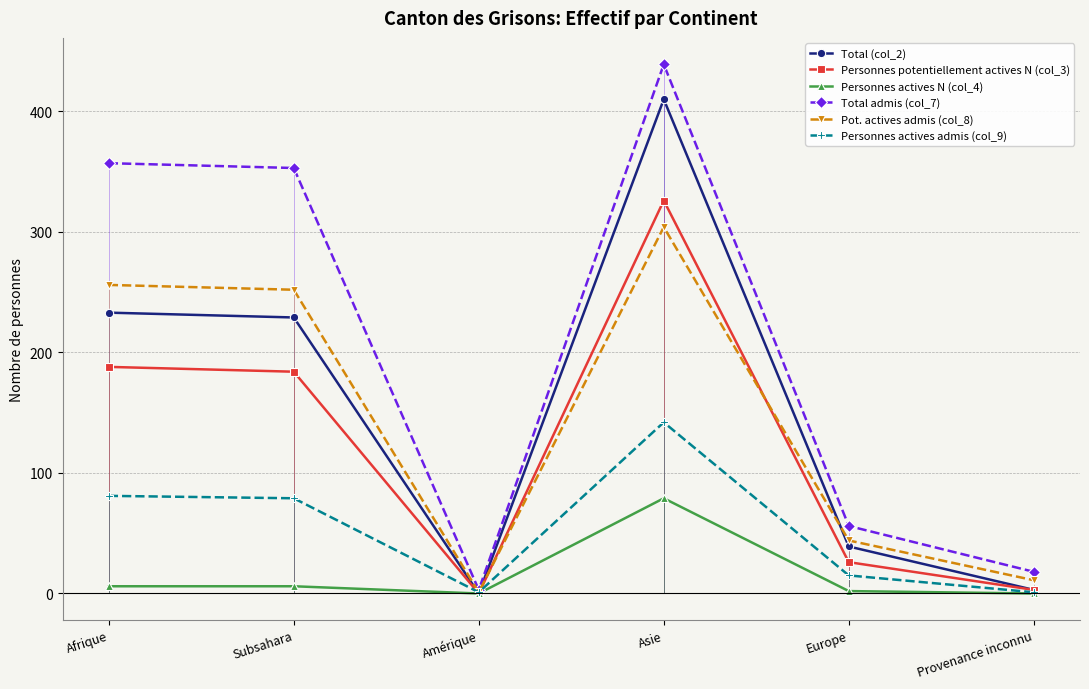

Is the value of Personnes actives admis (col_9) at Provenance inconnu greater than the value of Personnes potentiellement actives N (col_3) at Asie?

No